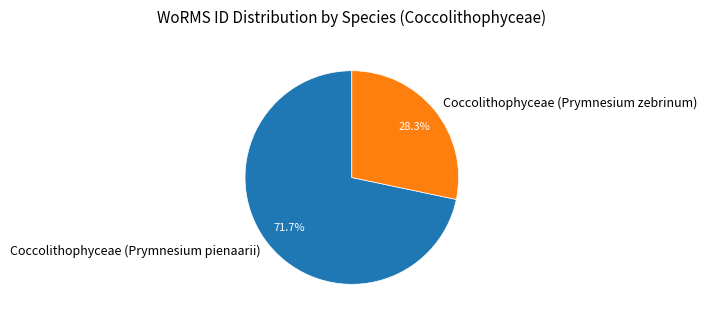

Combined, do Coccolithophyceae (Prymnesium zebrinum) and Coccolithophyceae (Prymnesium pienaarii) account for over 50%?

Yes